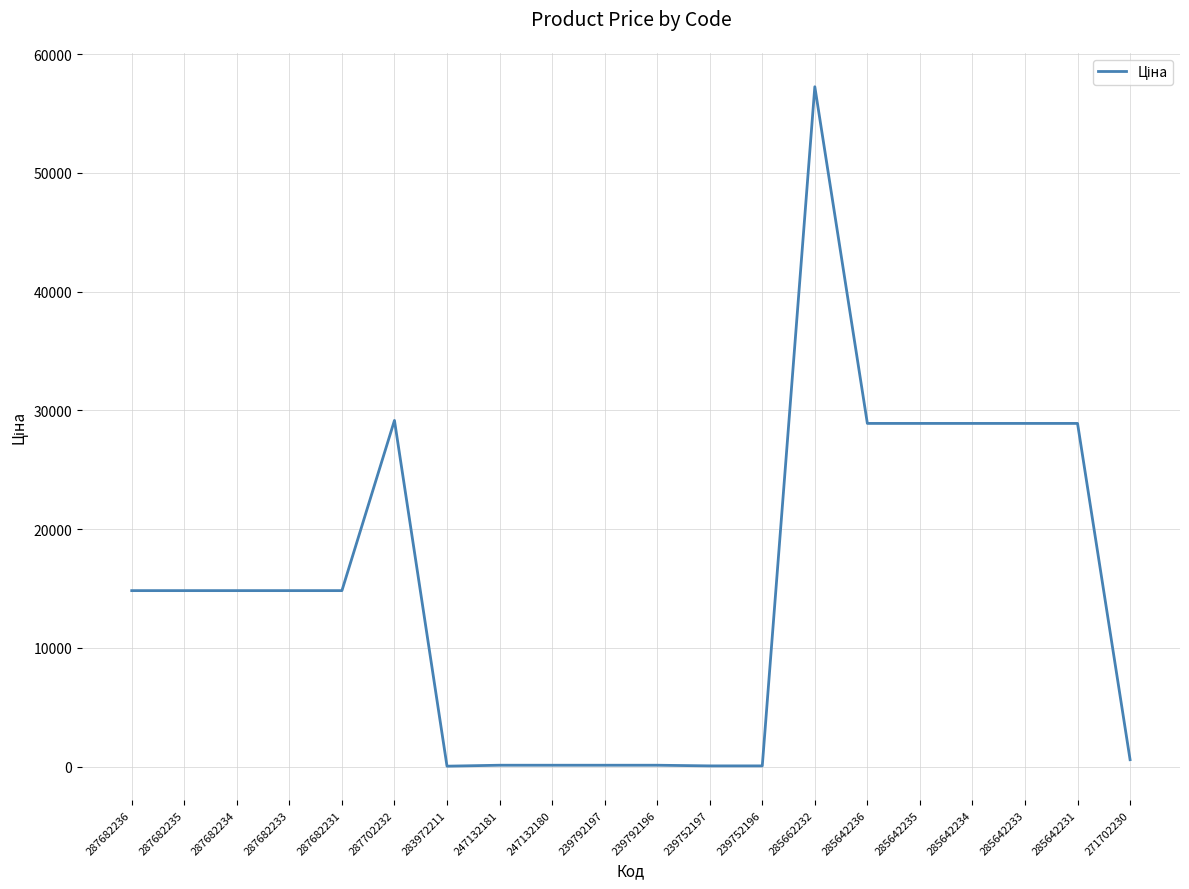

What position from the left is 285642235?

16